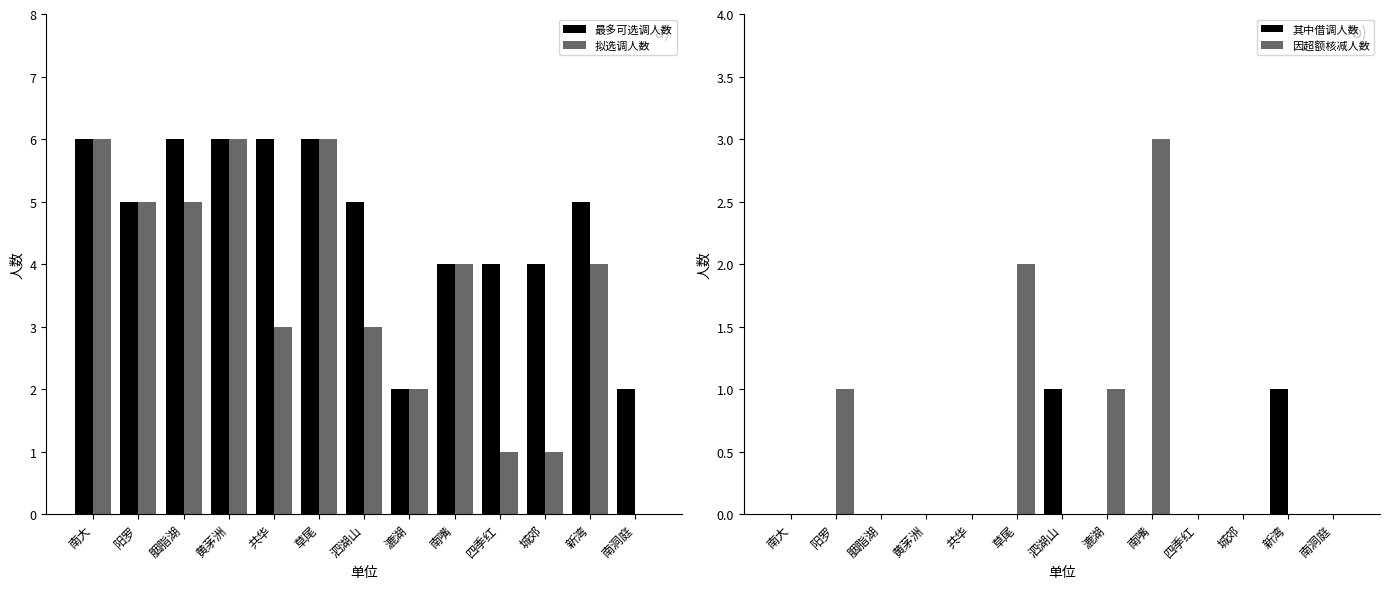

What are all the series names shown in the legend?

最多可选调人数, 拟选调人数, 其中借调人数, 因超额核减人数